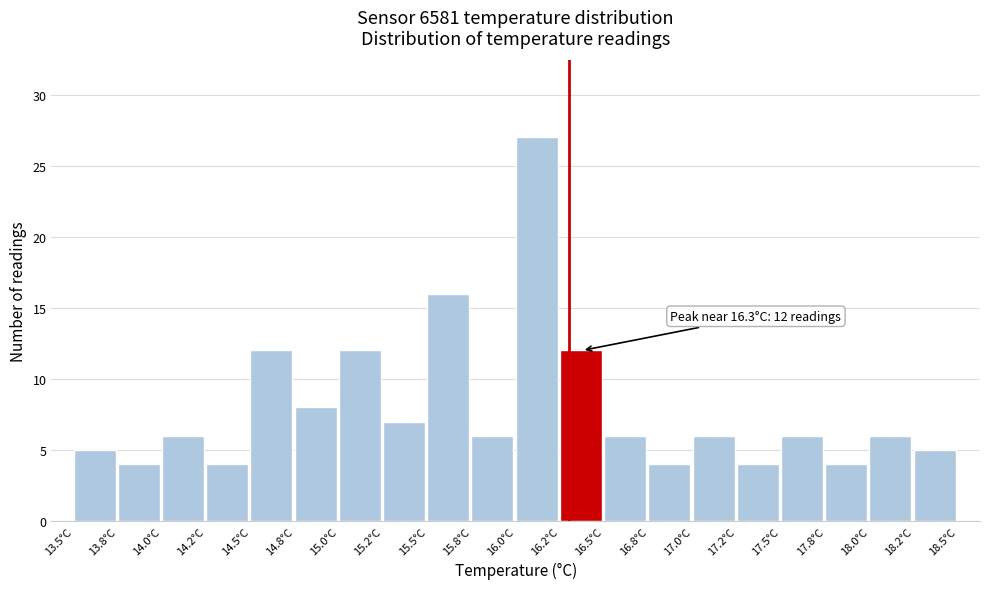

Which range on the x-axis has the tallest bar?

16.00 to 16.25